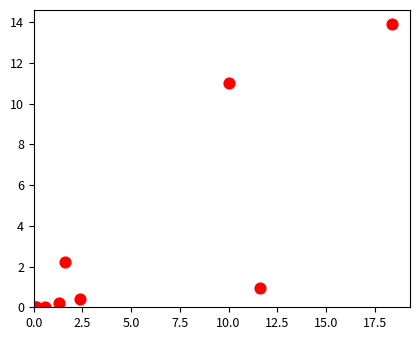

What Y value in the scatter plot is closest to 6?

2.2